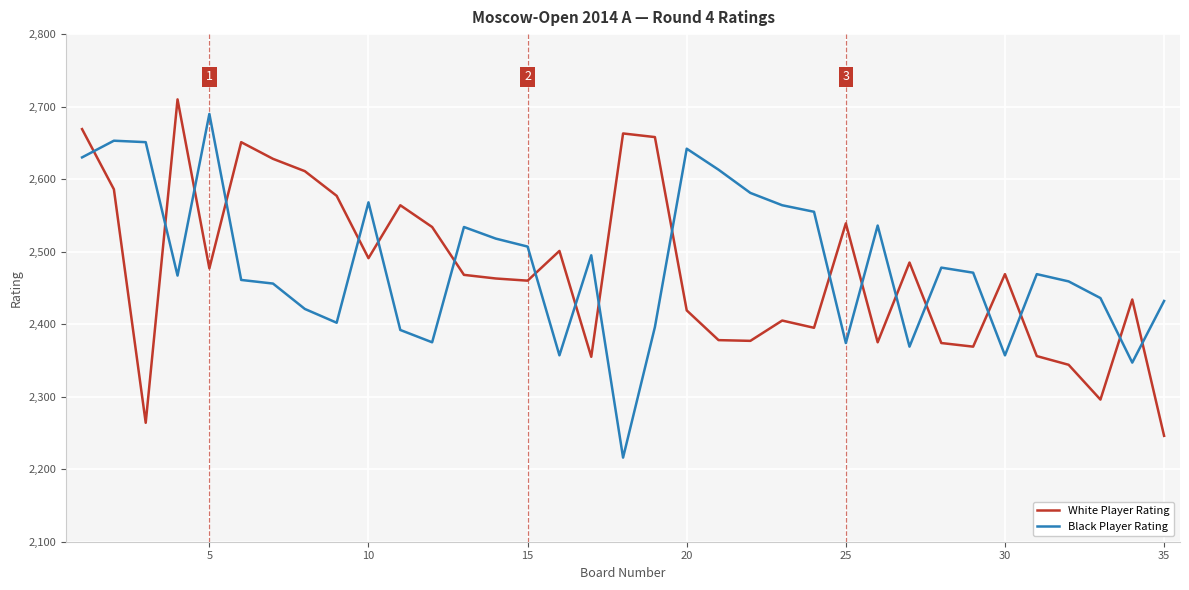

How many intersections are there between Black Player Rating and White Player Rating?

19